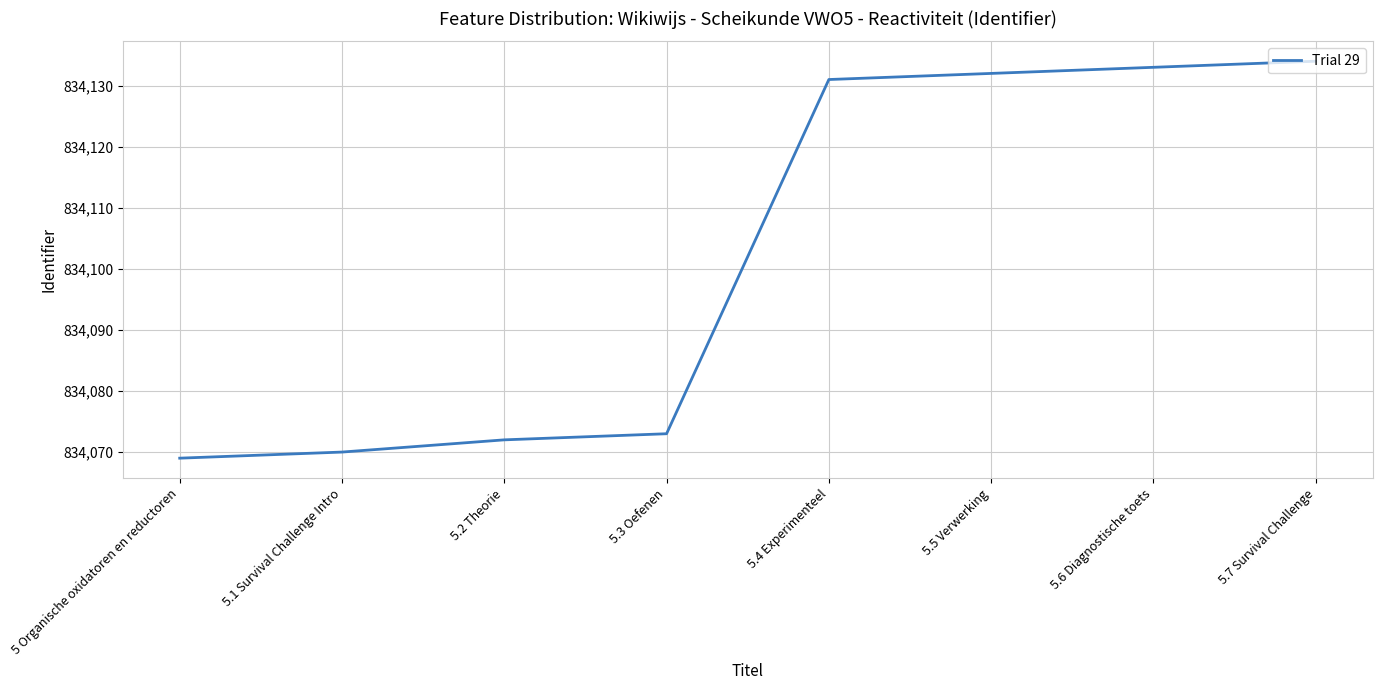

Read the value at 5.6 Diagnostische toets.

834133